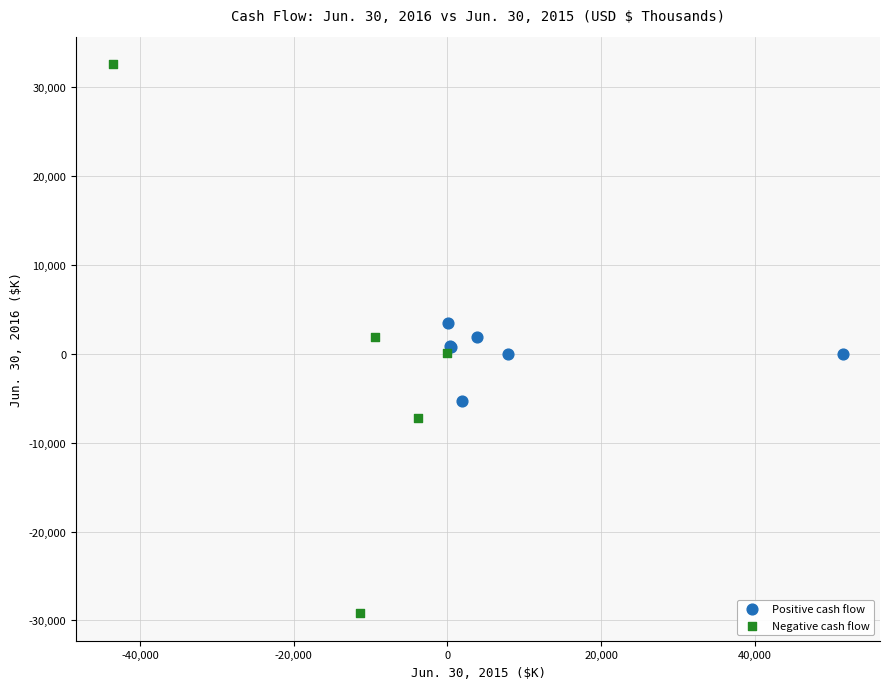

Which series reaches the maximum Y coordinate?

Negative cash flow